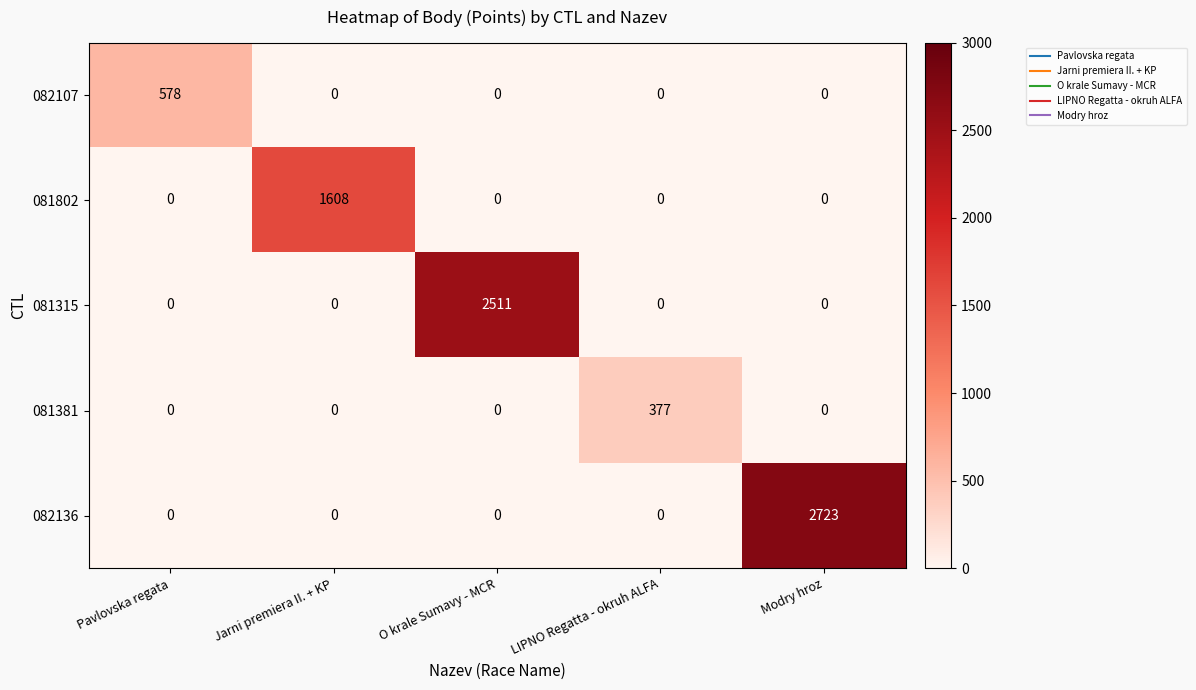

Rank the series by their maximum value, from lowest to highest.

081381, 082107, 081802, 081315, 082136